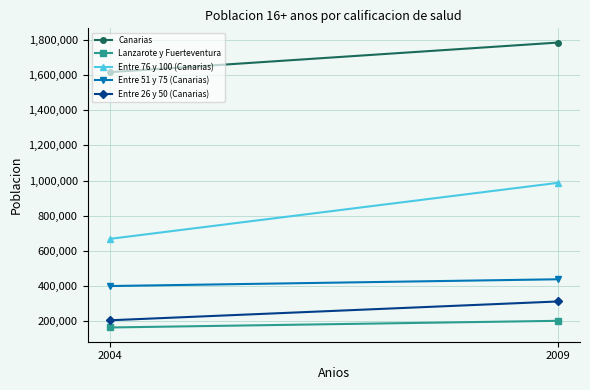

What are all the series names shown in the legend?

Canarias, Lanzarote y Fuerteventura, Entre 76 y 100 (Canarias), Entre 51 y 75 (Canarias), Entre 26 y 50 (Canarias)